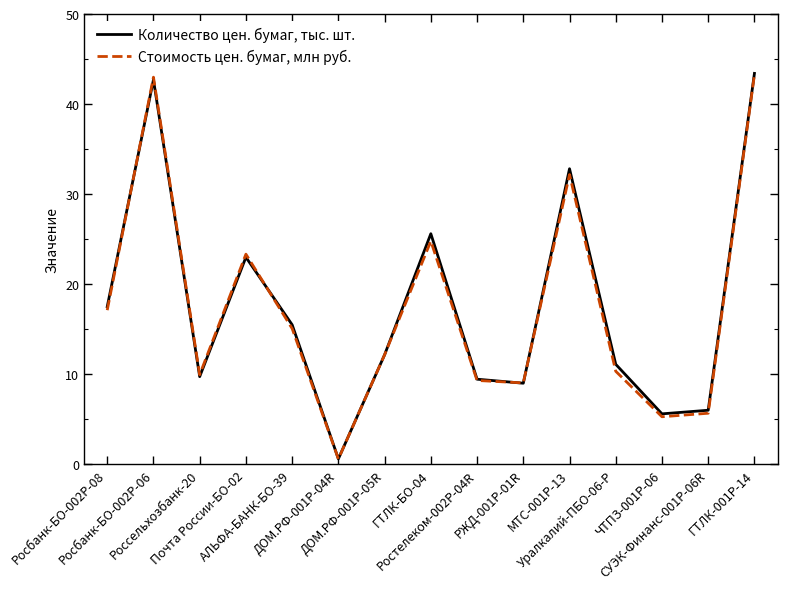

At which category is the sum across all series the highest?

ГТЛК-001P-14